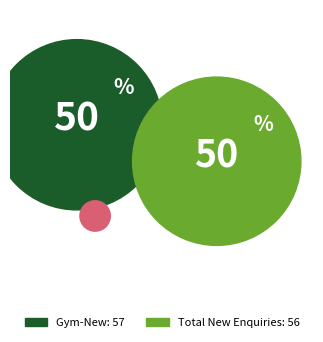

To the nearest percent, what is the difference between the PT-New and Gym-New slice percentages?

50%